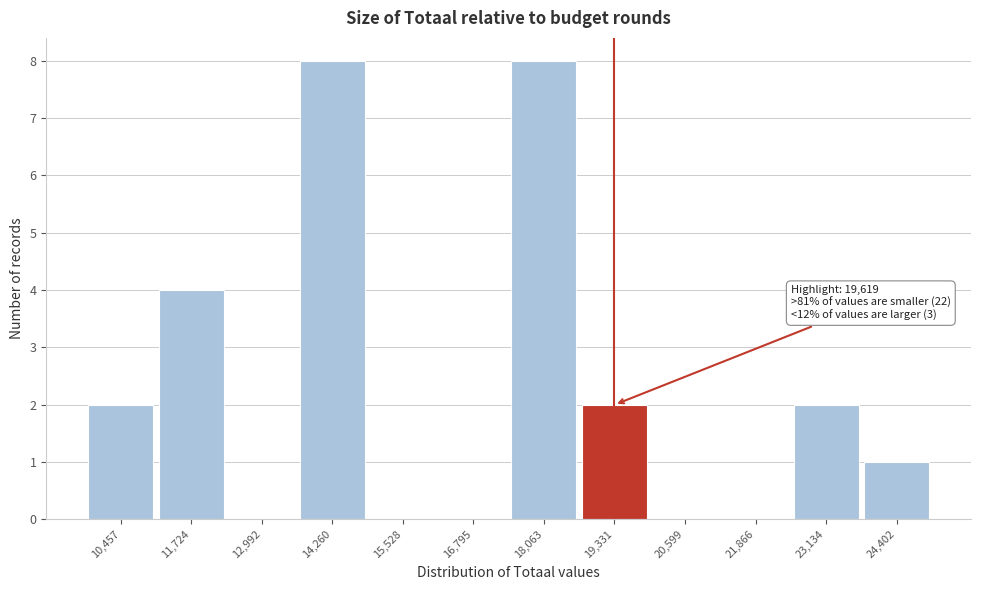

Reading right to left, list all the values displayed in this chart.

24,402=1	23,134=2	21,866=0	20,599=0	19,331=2	18,063=8	16,795=0	15,528=0	14,260=8	12,992=0	11,724=4	10,457=2